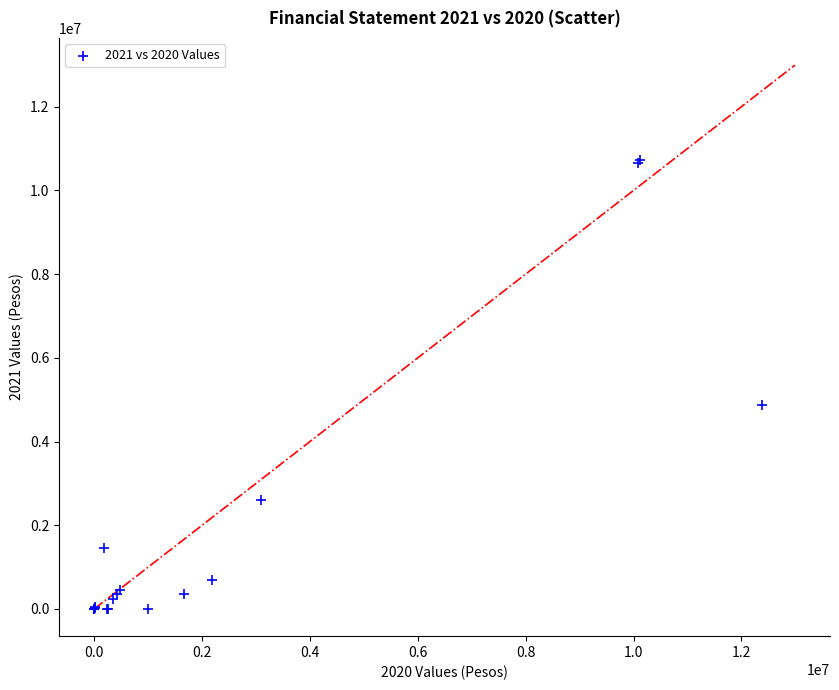

What Y value in the scatter plot is closest to 5362358?

4878793.5